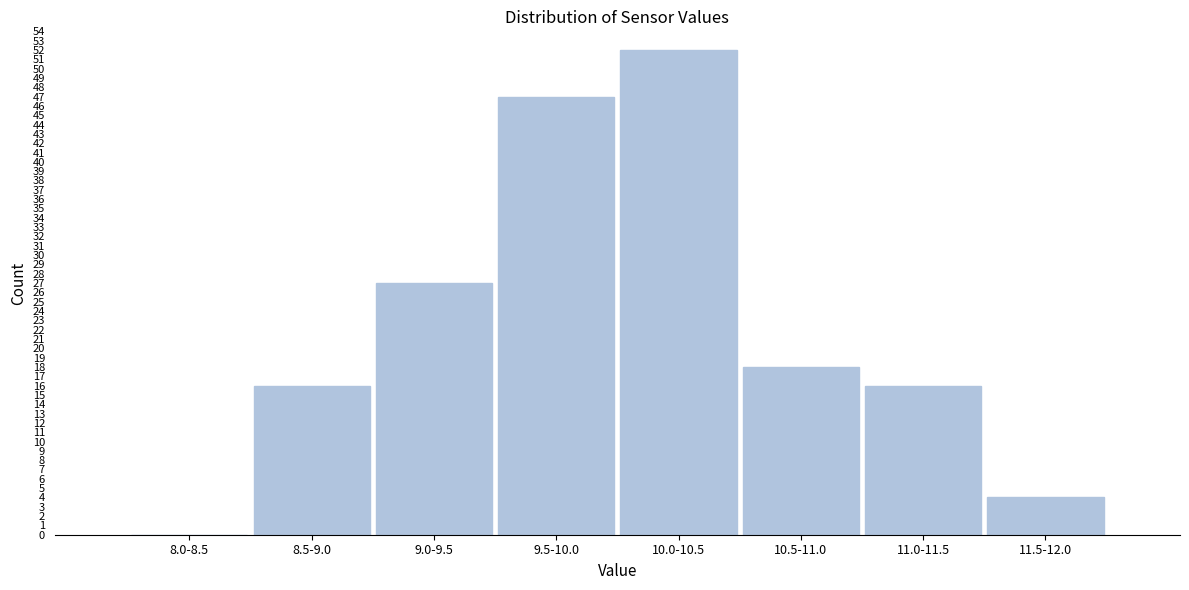

Reading left to right, what are all the values shown in this chart?

8.0-8.5=0	8.5-9.0=16	9.0-9.5=27	9.5-10.0=47	10.0-10.5=52	10.5-11.0=18	11.0-11.5=16	11.5-12.0=4